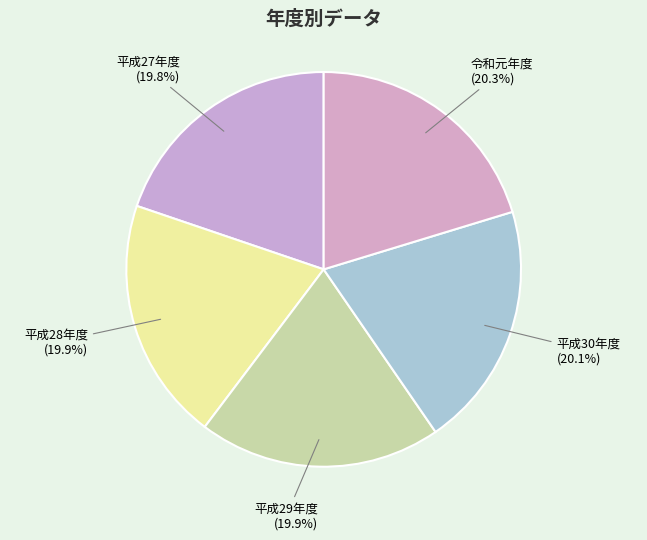

What is the total percentage of 令和元年度 and 平成30年度?

40.4%